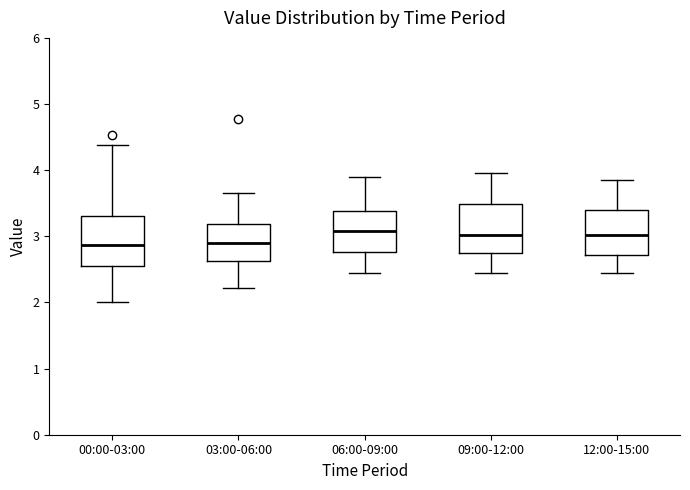

Reading left to right, read every box against the y-axis: the position of its median line, the range the box covers, and the ends of its whiskers. The values are not printed on the chart, so give them approximately, as read against the axis.

00:00-03:00: median 2.9, box 2.6 to 3.3, whiskers 2.0 to 4.4
03:00-06:00: median 2.9, box 2.6 to 3.2, whiskers 2.2 to 3.7
06:00-09:00: median 3.1, box 2.8 to 3.4, whiskers 2.5 to 3.9
09:00-12:00: median 3.0, box 2.8 to 3.5, whiskers 2.5 to 4.0
12:00-15:00: median 3.0, box 2.7 to 3.4, whiskers 2.5 to 3.9